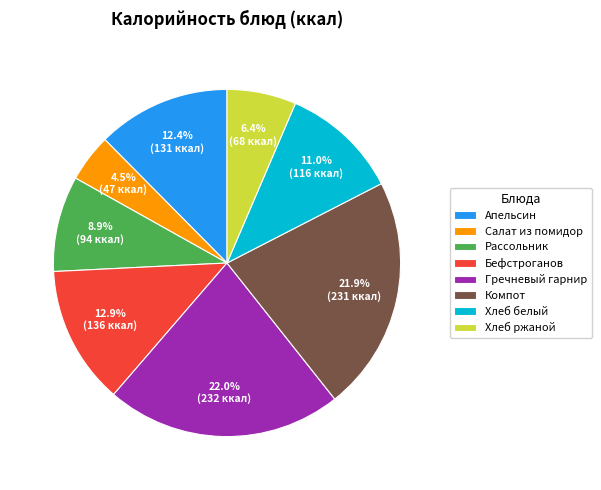

How many slices are in this pie chart?

8